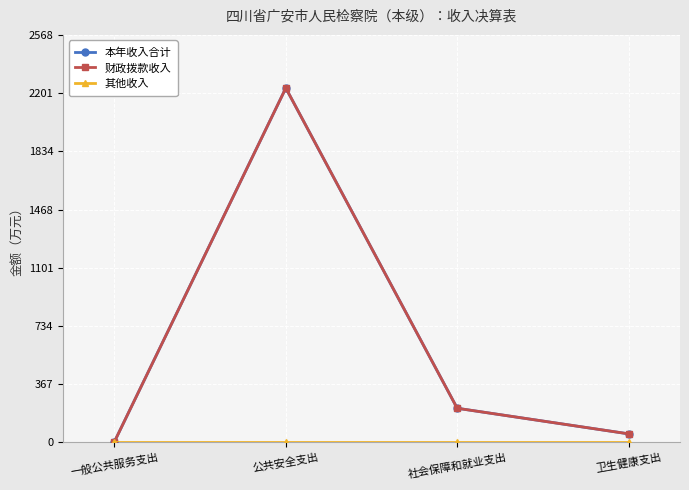

True or false: 本年收入合计 and 财政拨款收入 intersect in this chart.

False